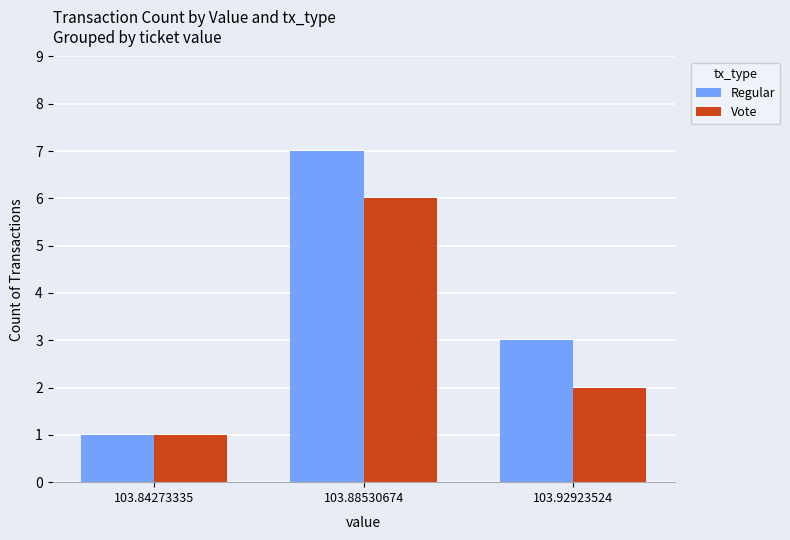

List the series in order of their peak value, highest first.

Regular, Vote